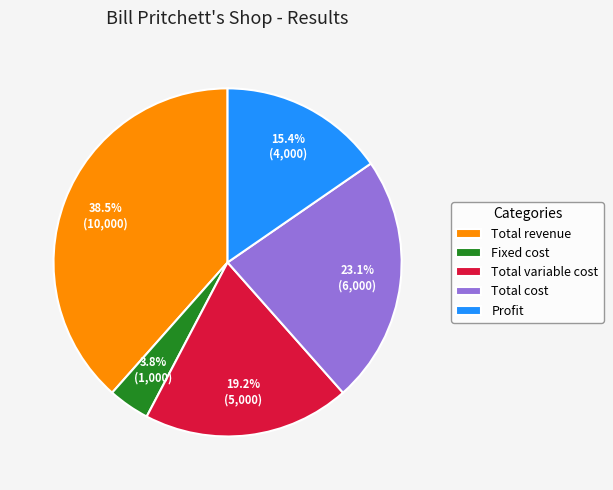

Do Profit and Total variable cost together represent more than half of the pie?

No